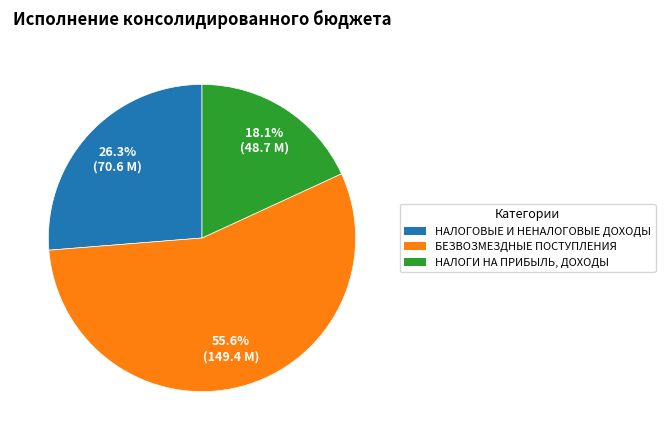

How much of the chart is everything except НАЛОГИ НА ПРИБЫЛЬ, ДОХОДЫ?

81.9%